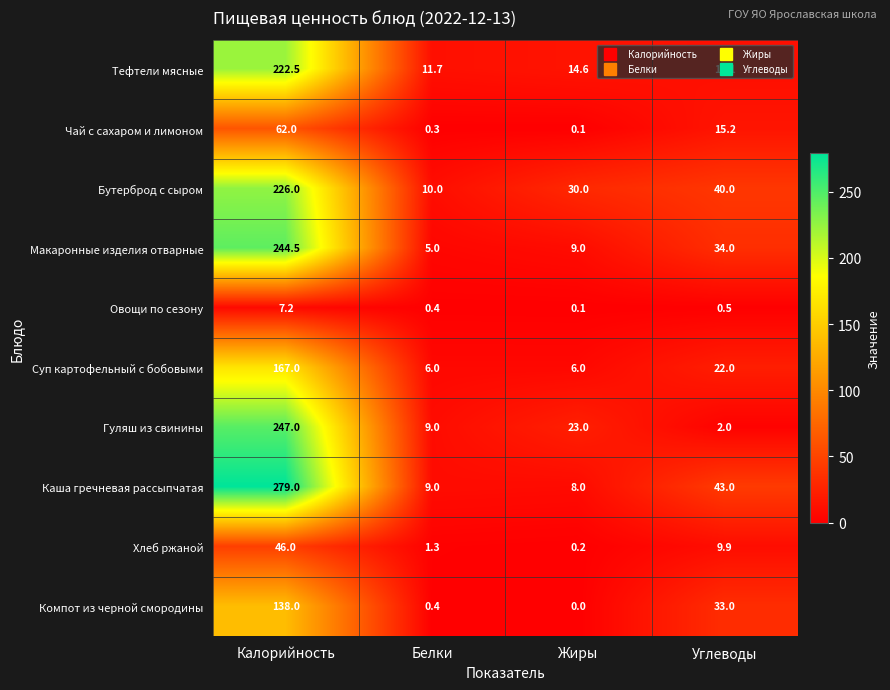

What is the greatest value displayed?

279.0